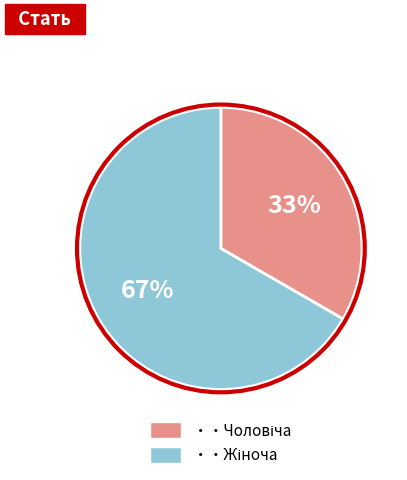

To the nearest percent, what is the average slice percentage?

50%